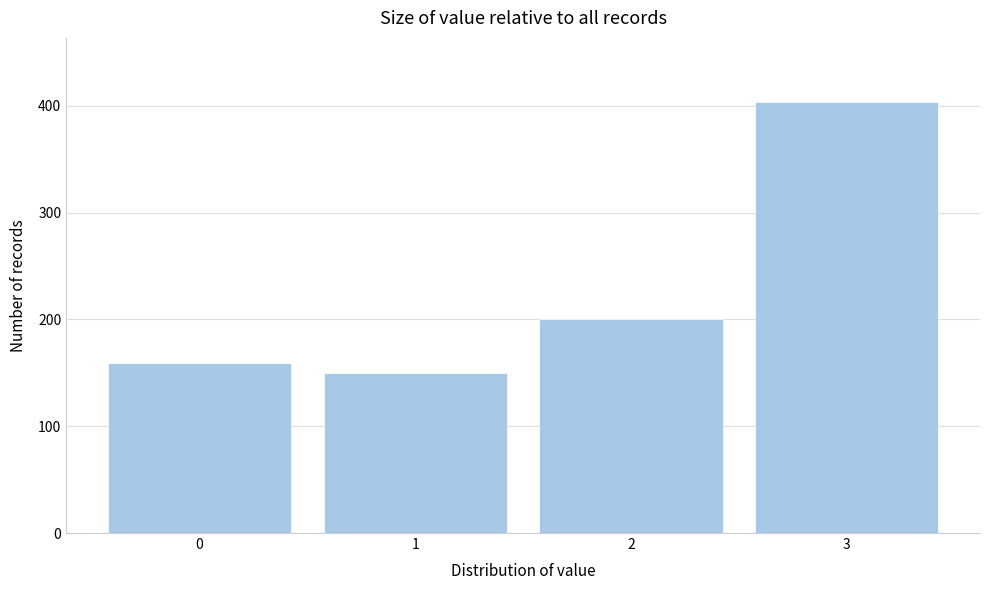

Reading left to right, what are all the values shown in this chart?

0=159	1=150	2=200	3=403